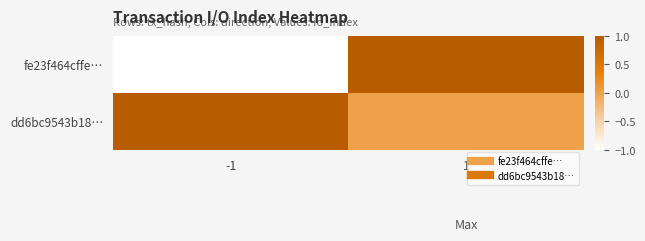

How many series are shown in this chart?

2